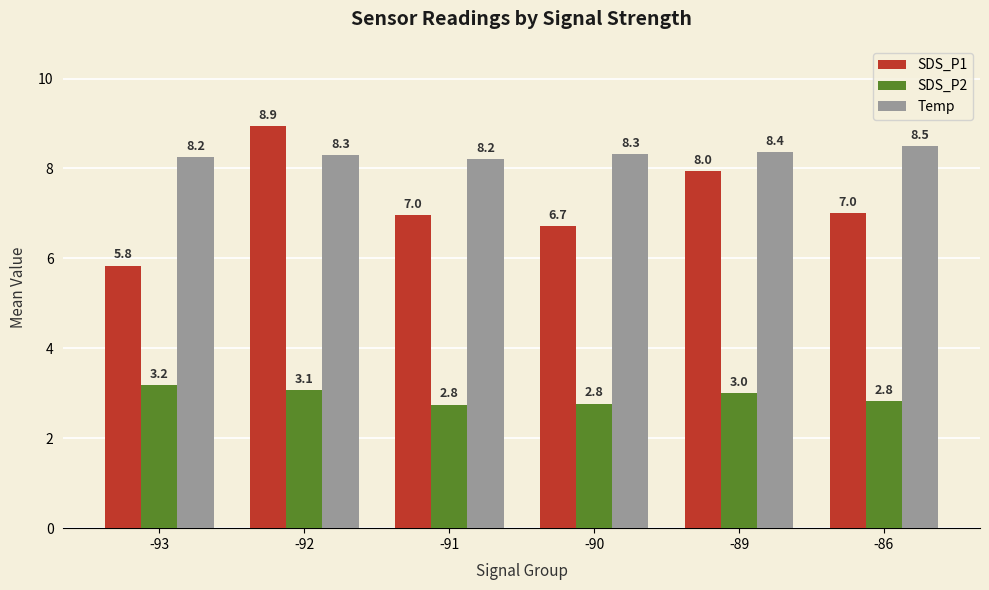

Rank the series by their average value, from lowest to highest.

SDS_P2, SDS_P1, Temp